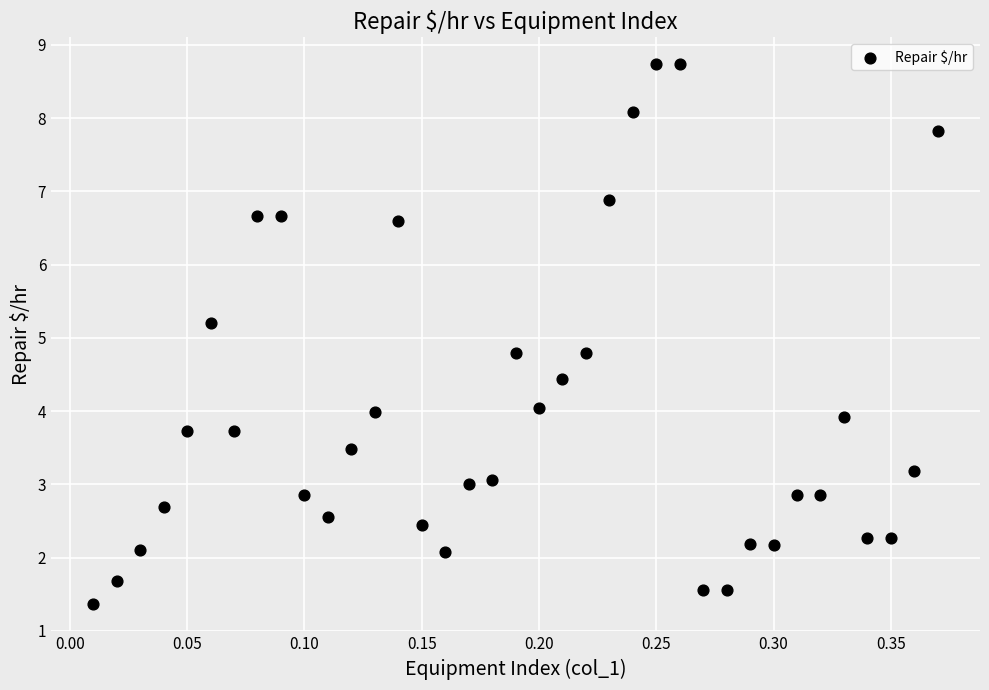

What is the range of X values (max minus min)?

0.4